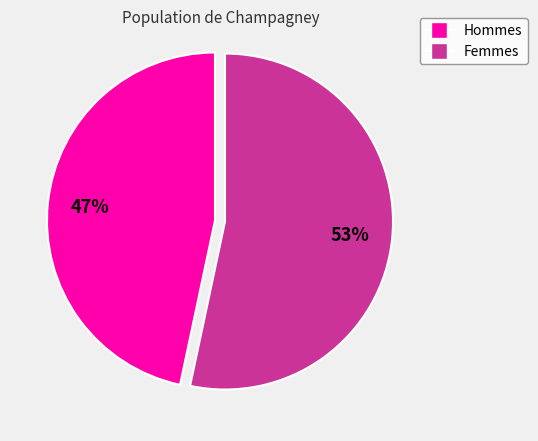

To the nearest percent, what is the combined percentage of Hommes and Femmes?

100%